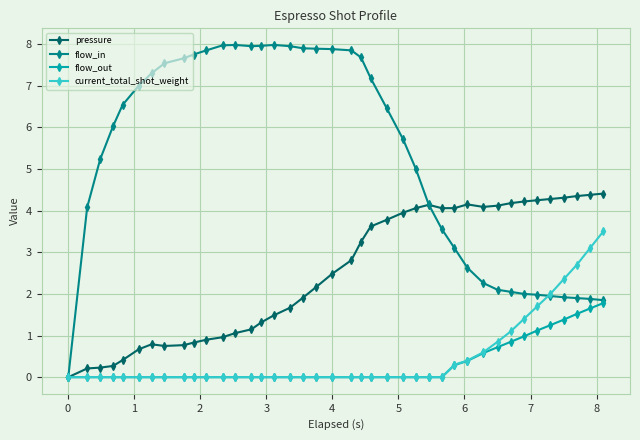

At how many categories does at least one series exceed 3?

39